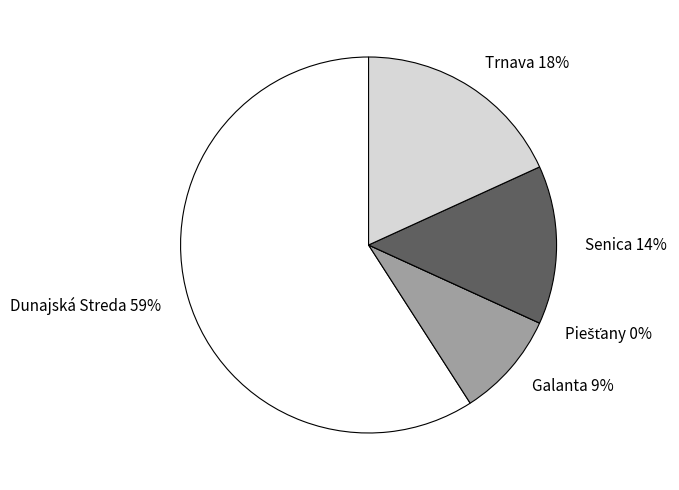

What is the largest slice in the pie chart?

Dunajská Streda